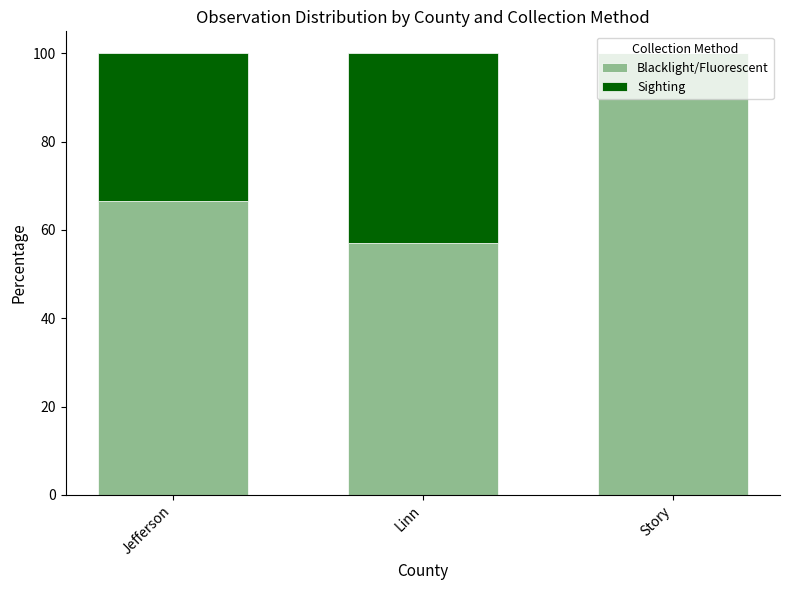

The Blacklight/Fluorescent series shows 175.5 at Story. True or false?

False